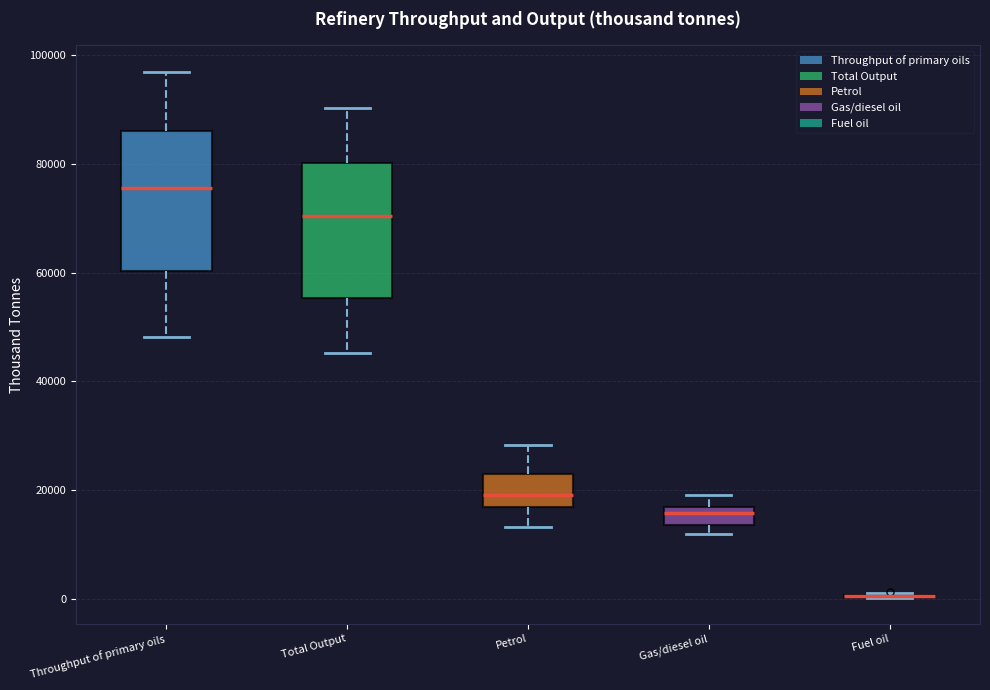

Where does the upper whisker of the box for Total Output end on the y-axis? The values are not printed on the chart, so give them approximately, as read against the axis.

90000